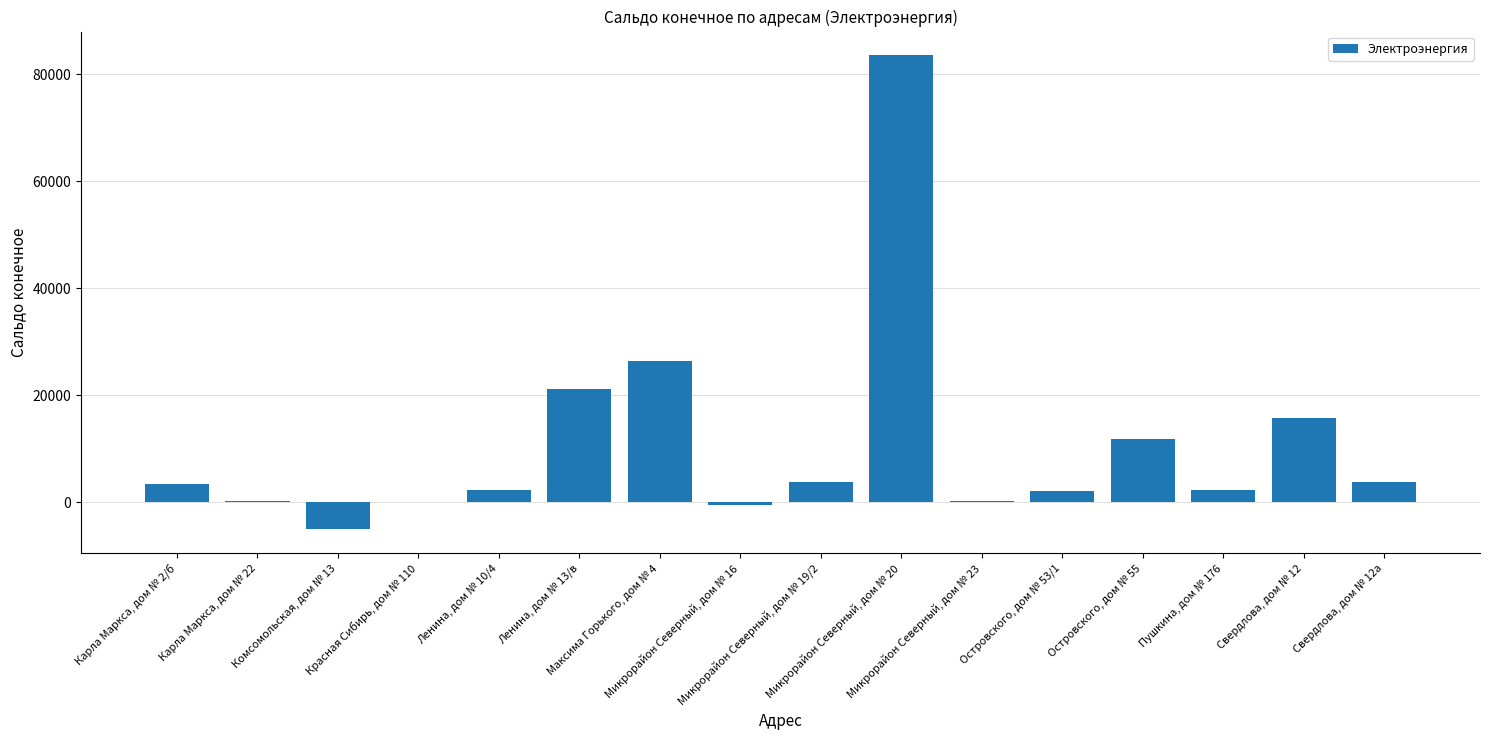

What is the maximum value shown in the chart?

83545.6